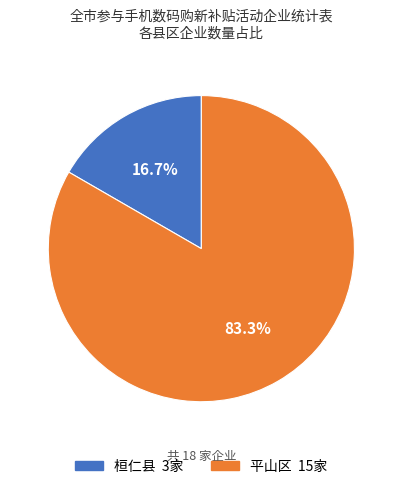

Rank the categories by value from lowest to highest.

桓仁县, 平山区